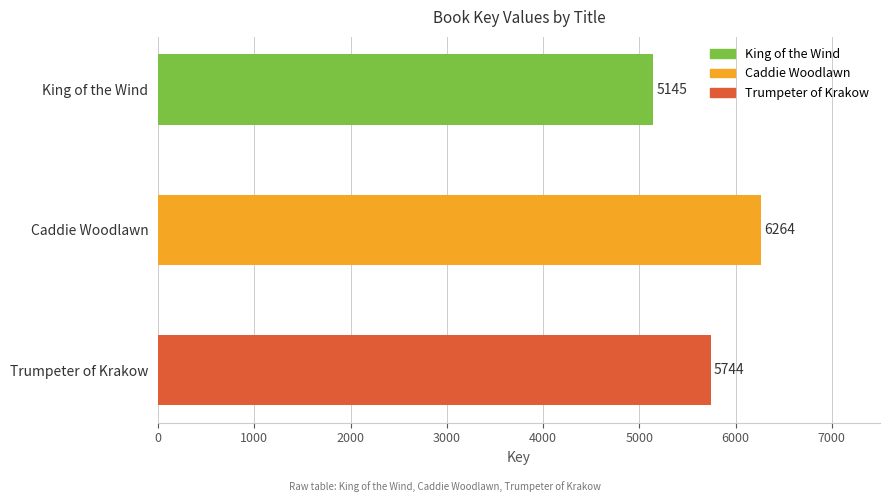

At which label is the value closest to 5704?

Trumpeter of Krakow